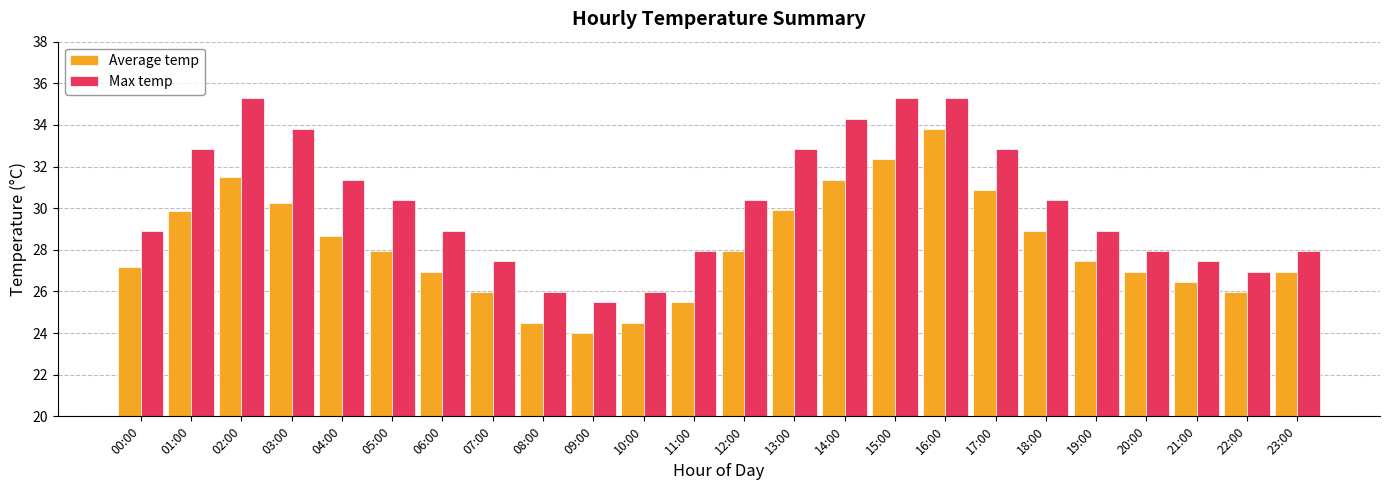

Rank the series at 17:00 from highest to lowest value.

Max temp, Average temp